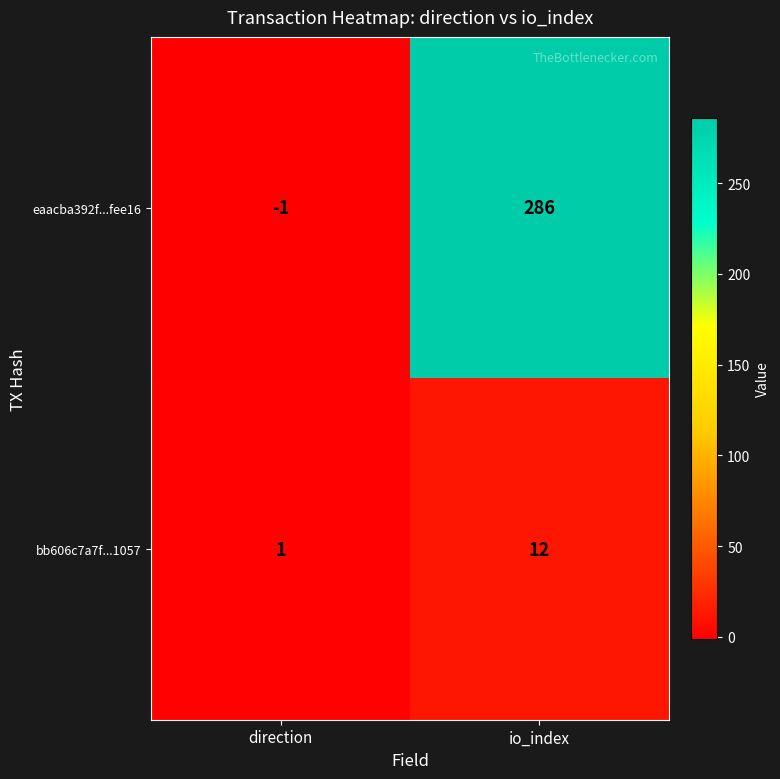

Is it true that bb606c7a7f...1057 equals 1 at direction?

True